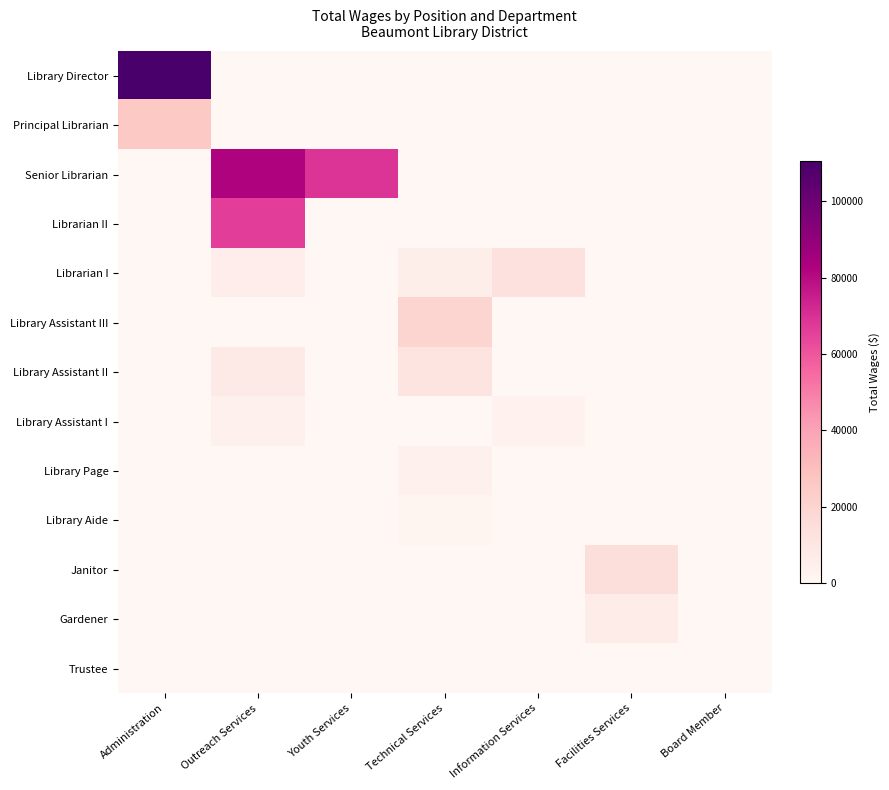

Reading left to right, transcribe all the data shown in this chart.

Library Director: Administration=110448.0	Outreach Services=0.0	Youth Services=0.0	Technical Services=0.0	Information Services=0.0	Facilities Services=0.0	Board Member=0.0
Principal Librarian: Administration=25839.5	Outreach Services=0.0	Youth Services=0.0	Technical Services=0.0	Information Services=0.0	Facilities Services=0.0	Board Member=0.0
Senior Librarian: Administration=0.0	Outreach Services=82168.0	Youth Services=69457.0	Technical Services=130.0	Information Services=0.0	Facilities Services=0.0	Board Member=0.0
Librarian II: Administration=0.0	Outreach Services=66352.0	Youth Services=0.0	Technical Services=0.0	Information Services=0.0	Facilities Services=0.0	Board Member=0.0
Librarian I: Administration=0.0	Outreach Services=6031.0	Youth Services=0.0	Technical Services=5399.0	Information Services=13181.4	Facilities Services=0.0	Board Member=0.0
Library Assistant III: Administration=0.0	Outreach Services=0.0	Youth Services=0.0	Technical Services=19940.5	Information Services=0.0	Facilities Services=0.0	Board Member=0.0
Library Assistant II: Administration=0.0	Outreach Services=8510.0	Youth Services=0.0	Technical Services=11413.0	Information Services=0.0	Facilities Services=0.0	Board Member=0.0
Library Assistant I: Administration=0.0	Outreach Services=4169.0	Youth Services=0.0	Technical Services=0.0	Information Services=3139.5	Facilities Services=0.0	Board Member=0.0
Library Page: Administration=0.0	Outreach Services=0.0	Youth Services=0.0	Technical Services=3739.7	Information Services=0.0	Facilities Services=0.0	Board Member=0.0
Library Aide: Administration=0.0	Outreach Services=0.0	Youth Services=0.0	Technical Services=1841.0	Information Services=0.0	Facilities Services=0.0	Board Member=0.0
Janitor: Administration=0.0	Outreach Services=0.0	Youth Services=0.0	Technical Services=0.0	Information Services=0.0	Facilities Services=15078.0	Board Member=0.0
Gardener: Administration=0.0	Outreach Services=0.0	Youth Services=0.0	Technical Services=0.0	Information Services=0.0	Facilities Services=6500.0	Board Member=0.0
Trustee: Administration=0.0	Outreach Services=0.0	Youth Services=0.0	Technical Services=0.0	Information Services=0.0	Facilities Services=0.0	Board Member=0.0